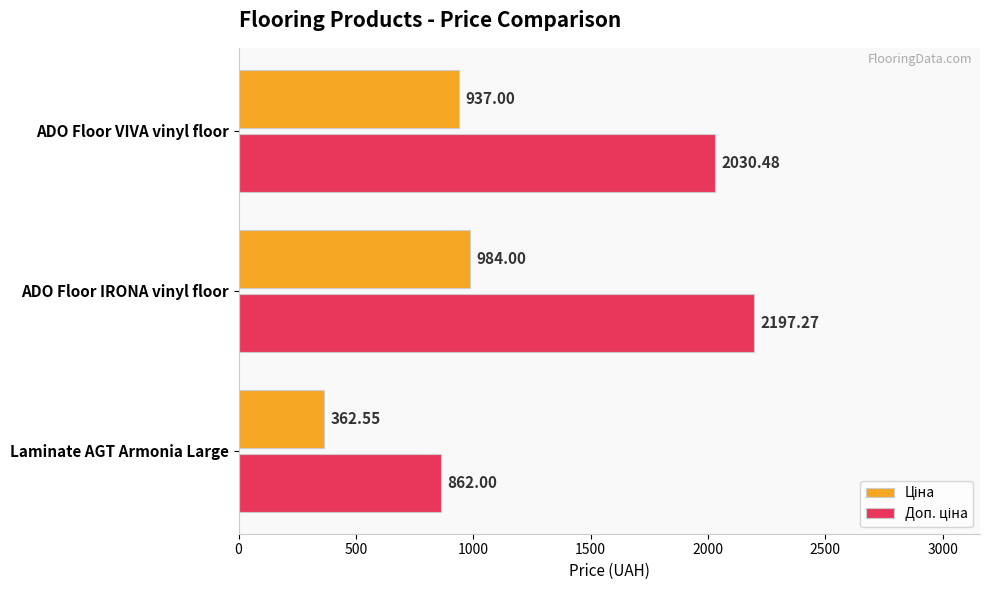

What is the spread (max minus min) of values at ADO Floor IRONA vinyl floor?

1213.3